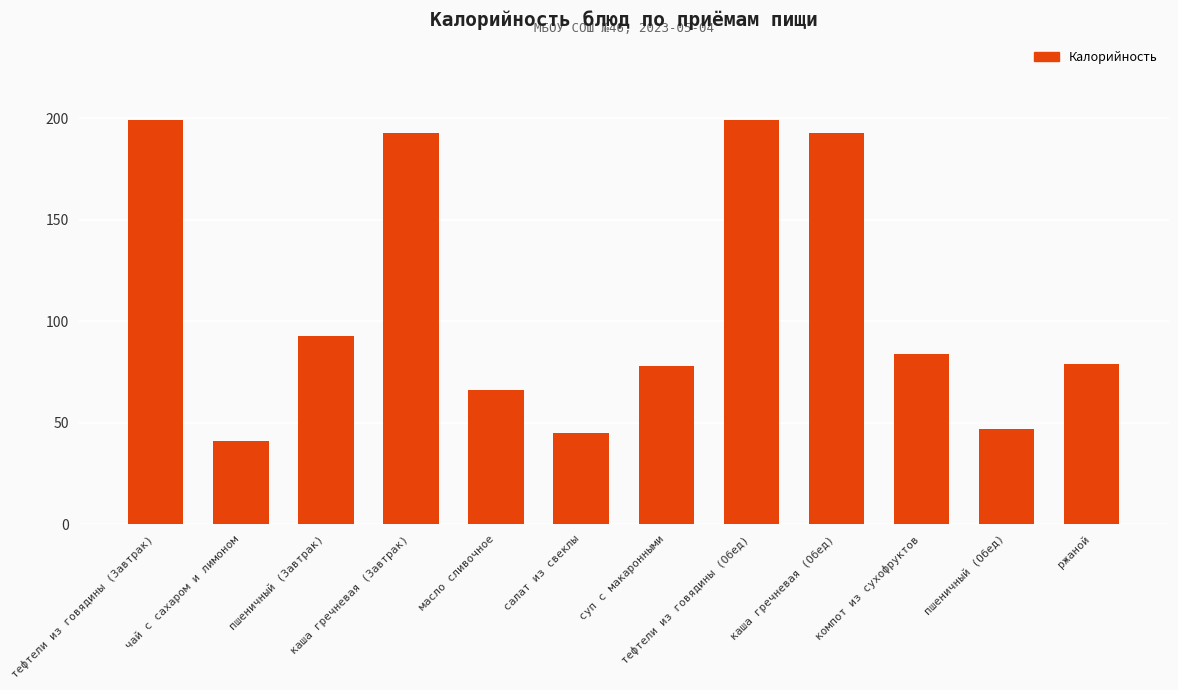

What is the label of the 8th bar from the left?

тефтели из говядины (Обед)